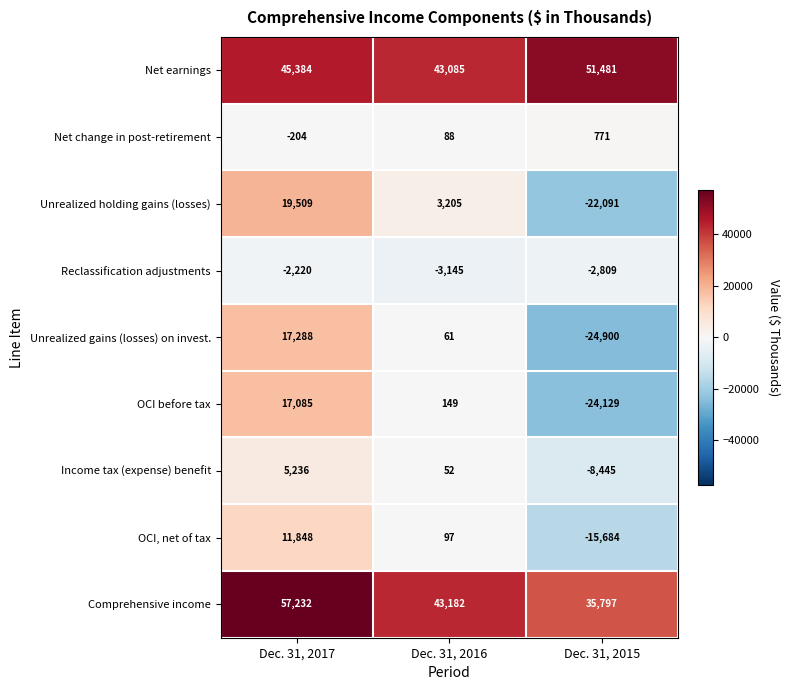

Which series has the largest total across all categories?

Net earnings